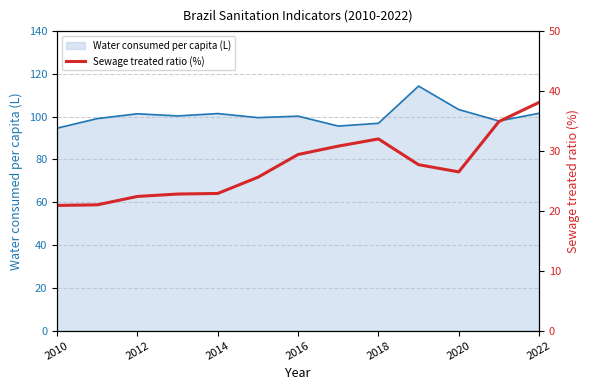

Is it true that Water consumed per capita (L) equals 96.9 at 2018?

True